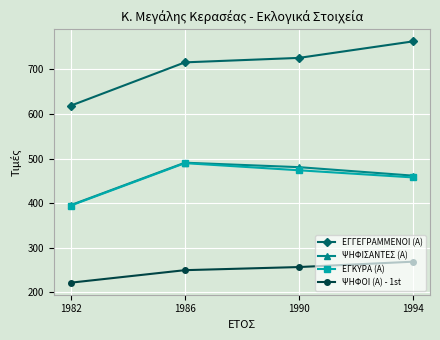

What is the sum of all ΕΓΚΥΡΑ (Α) values?

1817